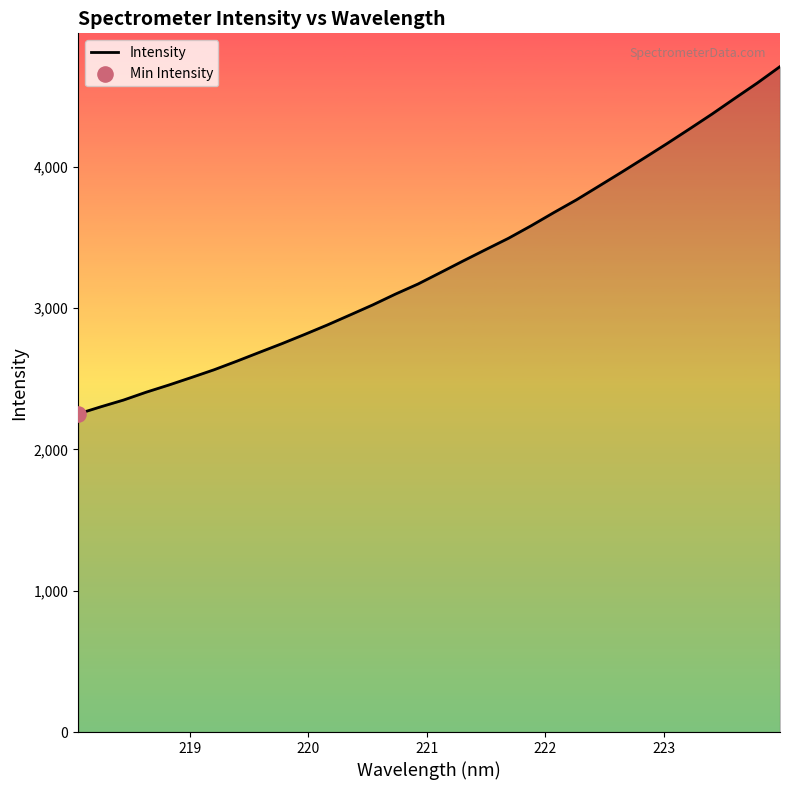

What is the difference between the maximum and minimum values?

2457.5